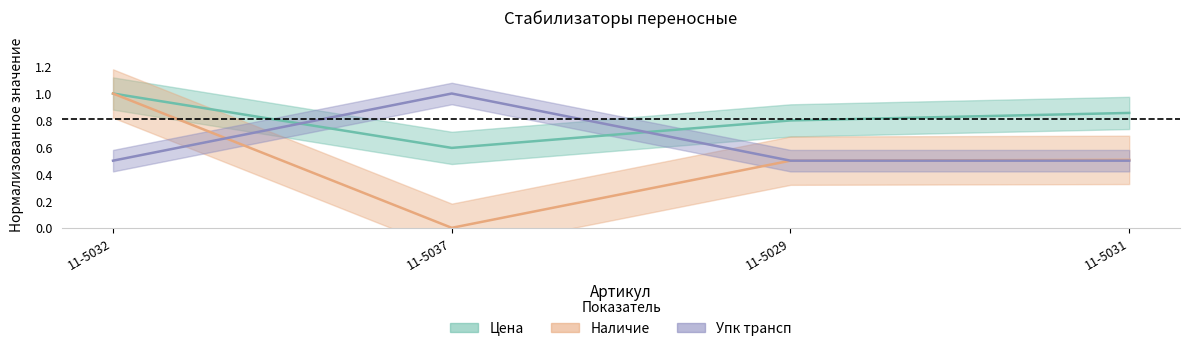

What is the label of the 4th point from the left?

11-5031